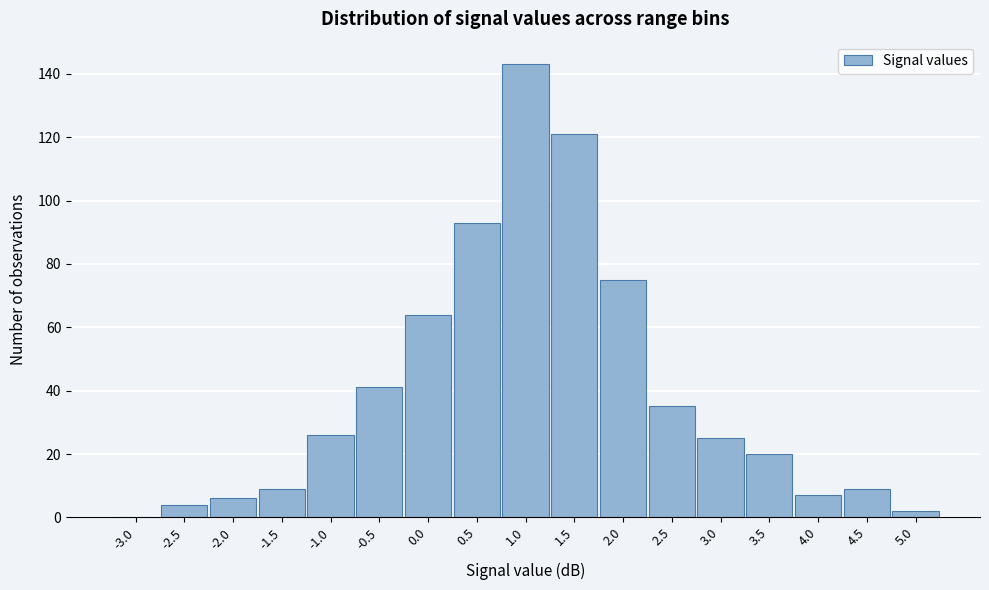

Reading right to left, extract all data points from this chart.

5.0=2	4.5=9	4.0=7	3.5=20	3.0=25	2.5=35	2.0=75	1.5=121	1.0=143	0.5=93	0.0=64	-0.5=41	-1.0=26	-1.5=9	-2.0=6	-2.5=4	-3.0=0